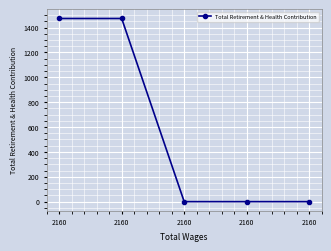

What is the change in value from 2160 to 2160?

-1473